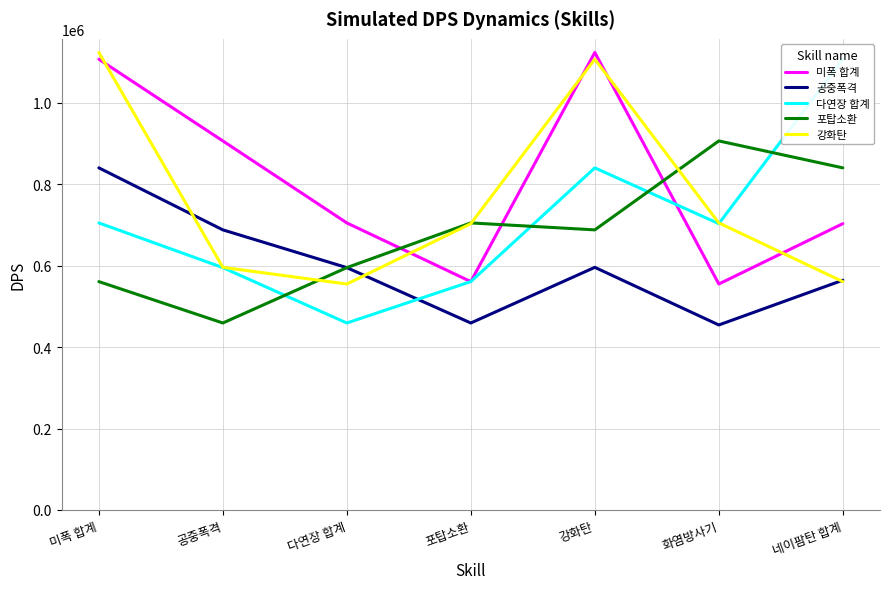

Rank the series by their maximum value, from lowest to highest.

공중폭격, 포탑소환, 다연장 합계, 미폭 합계, 강화탄